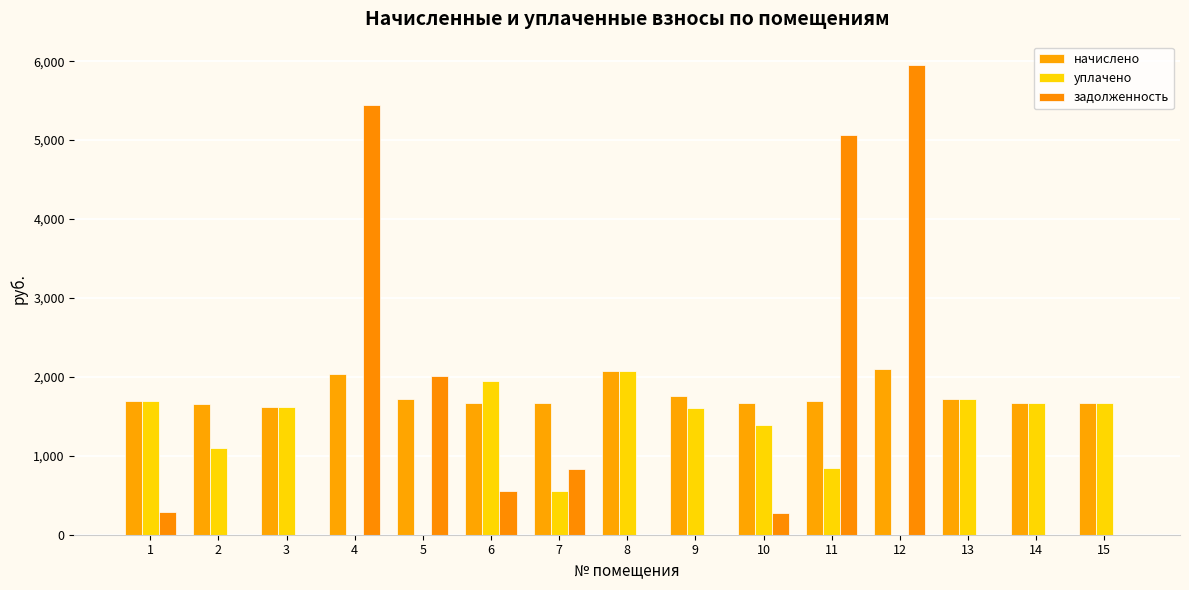

What is the value of the начислено bar at the 13th from the left?

1723.7